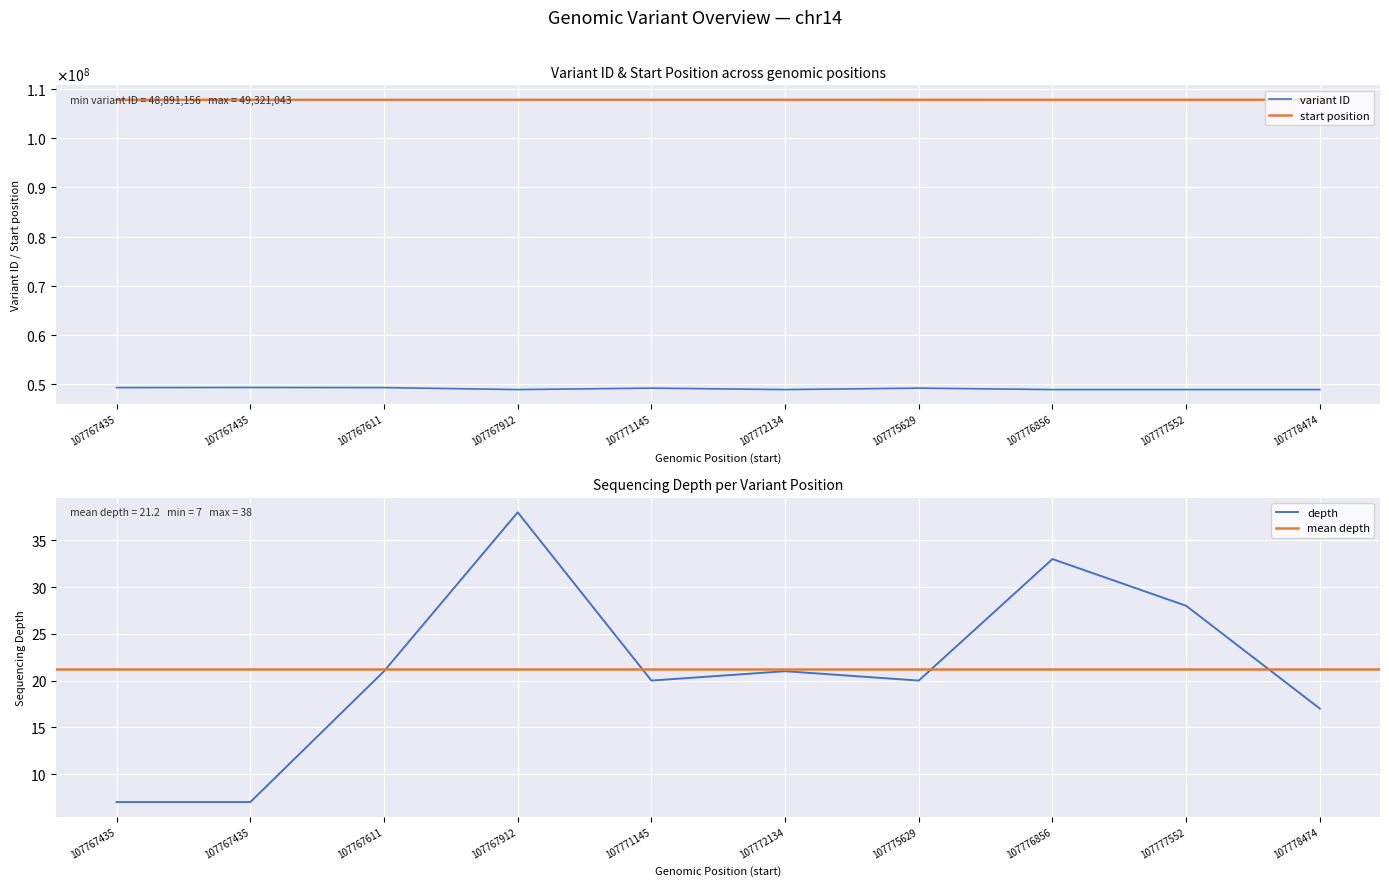

The start series shows 107777552 at 107777552. True or false?

True